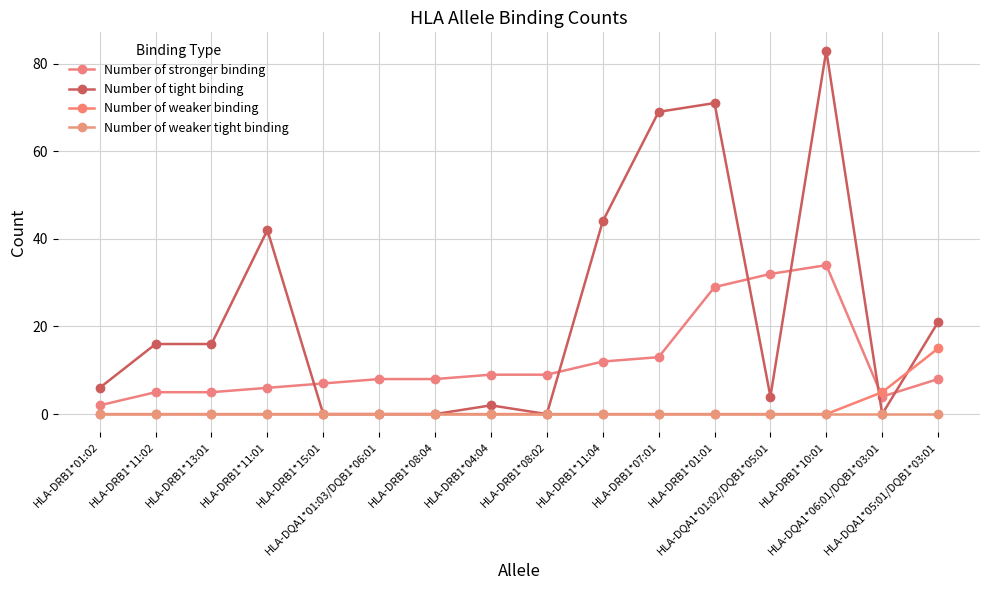

Is it true that Number of weaker binding equals 0 at HLA-DRB1*15:01?

True